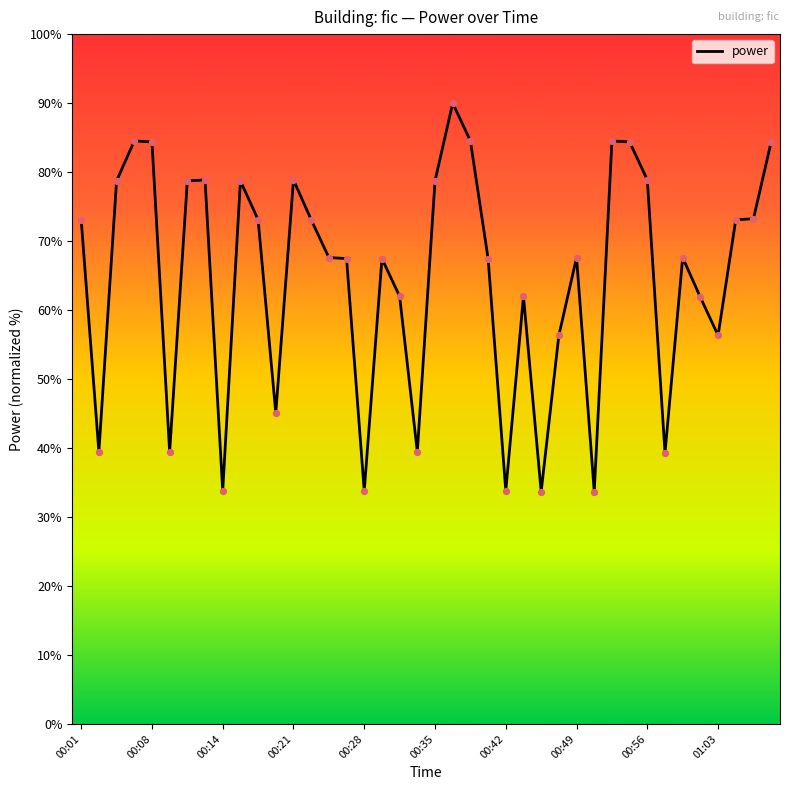

What is the minimum value shown in the chart?

33.7